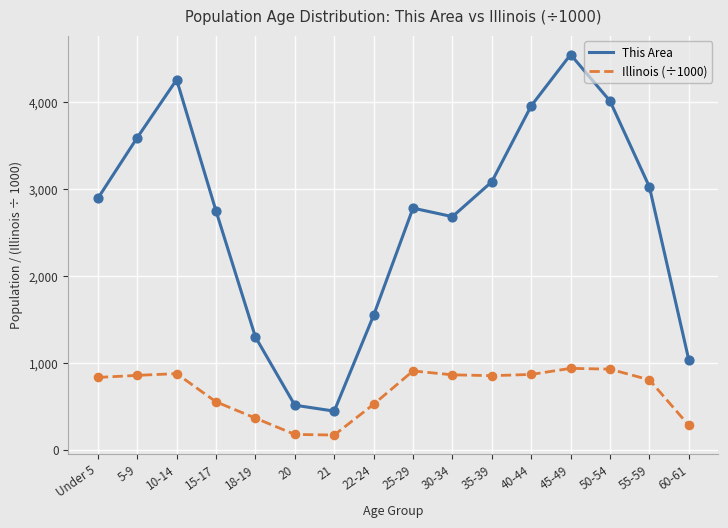

Is the value of This Area at 30-34 greater than the value of Illinois (÷1000) at 18-19?

Yes